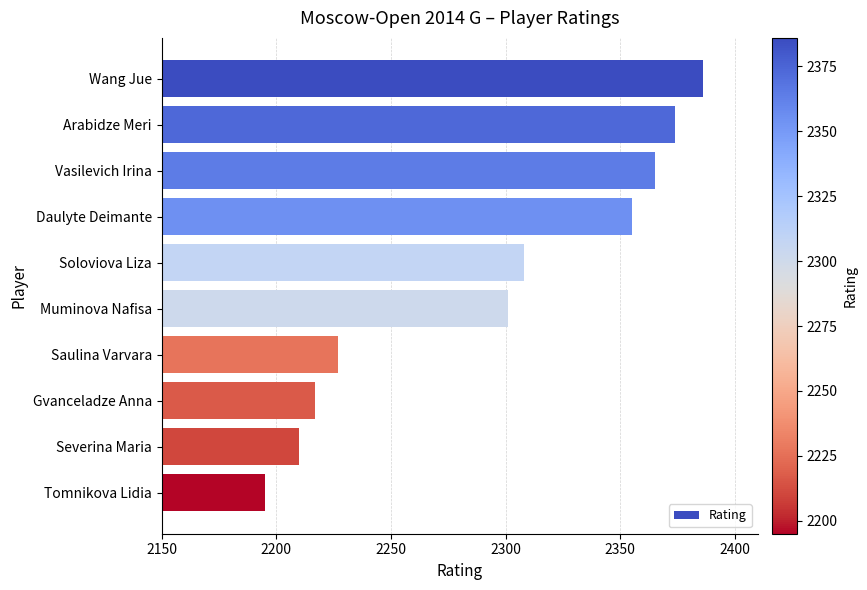

At which label is the value closest to 2290?

Muminova Nafisa